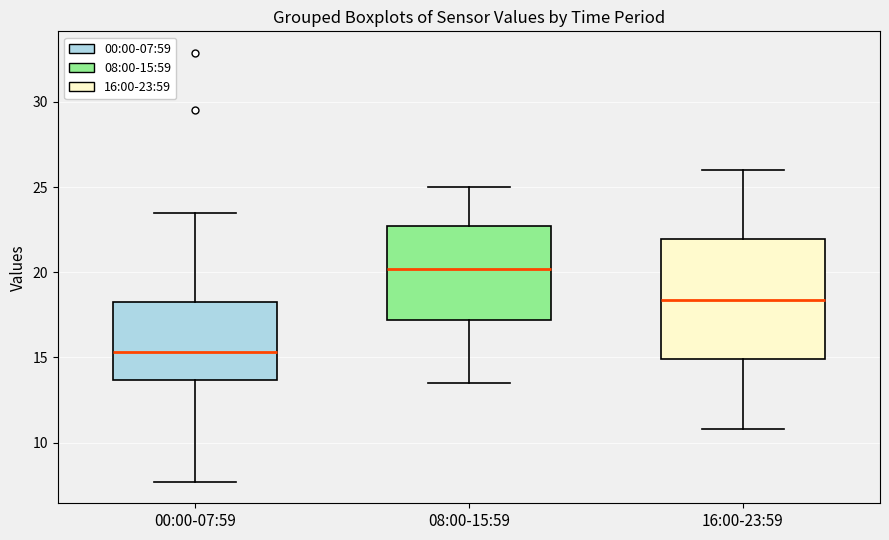

Which box has the lowest median line?

00:00-07:59